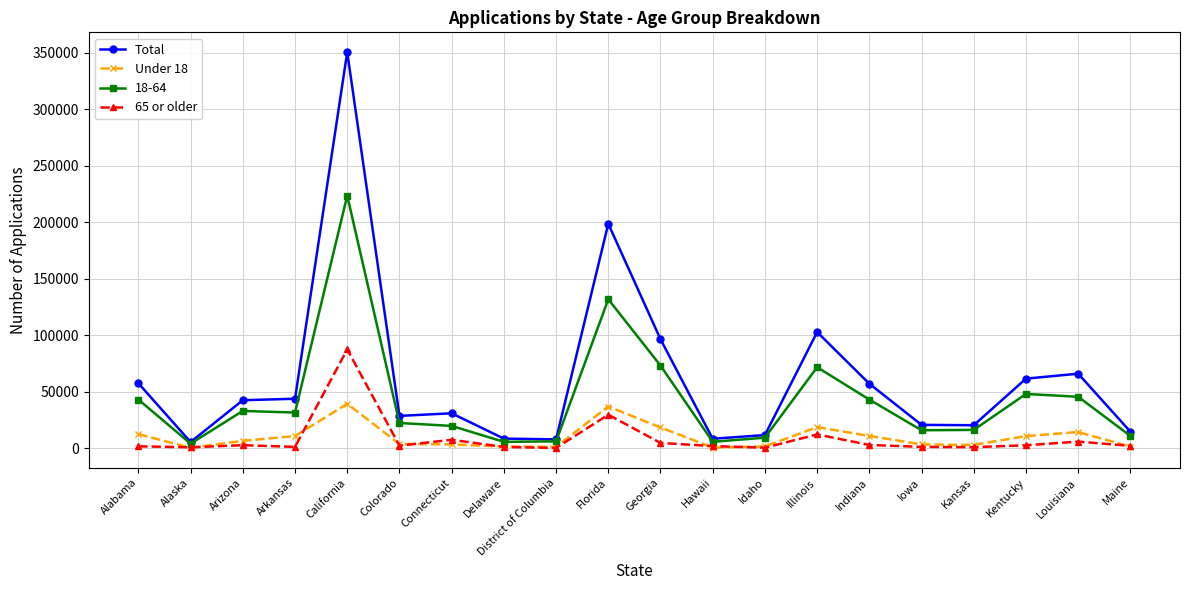

True or false: 65 or older has more than 1 interior local peaks.

True